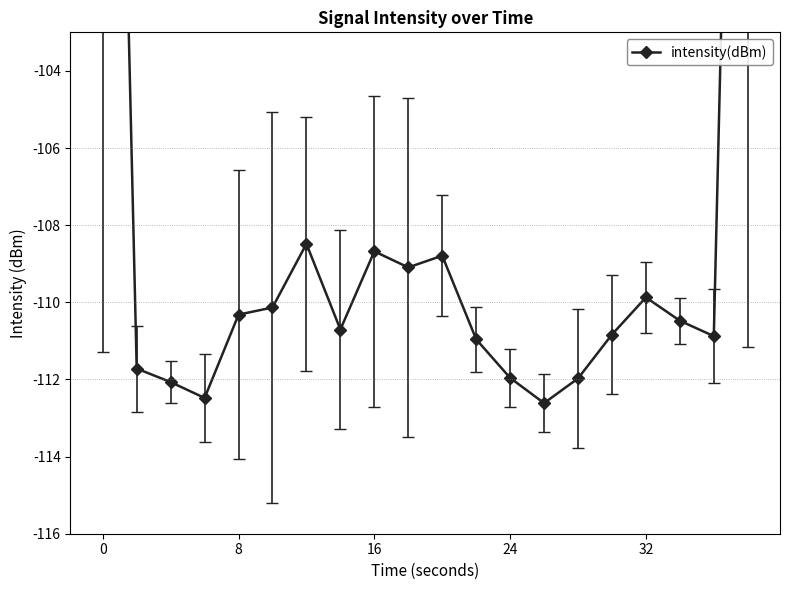

Count the number of data series in this chart.

1